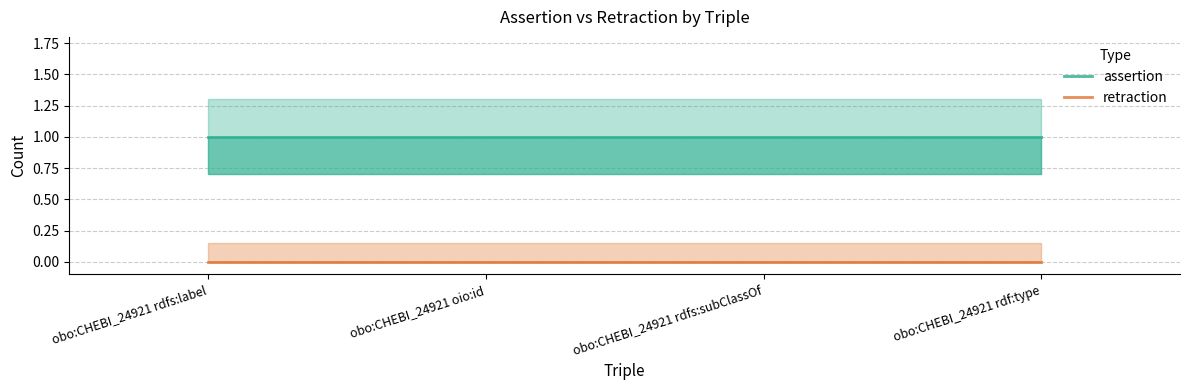

What is the minimum value for assertion?

1